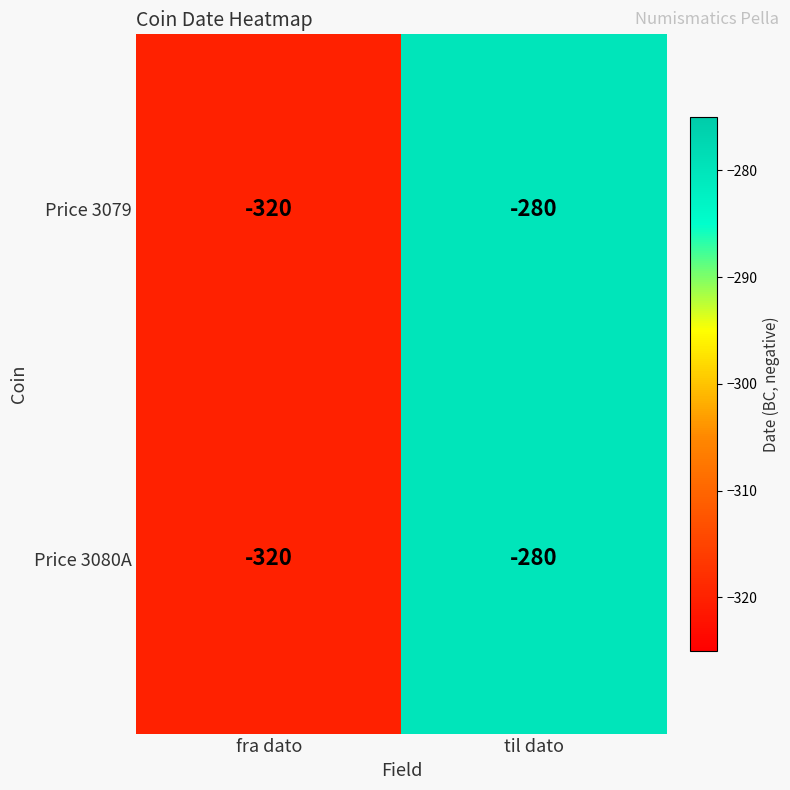

What is the sum of the Price 3079 values at fra dato and til dato?

-600